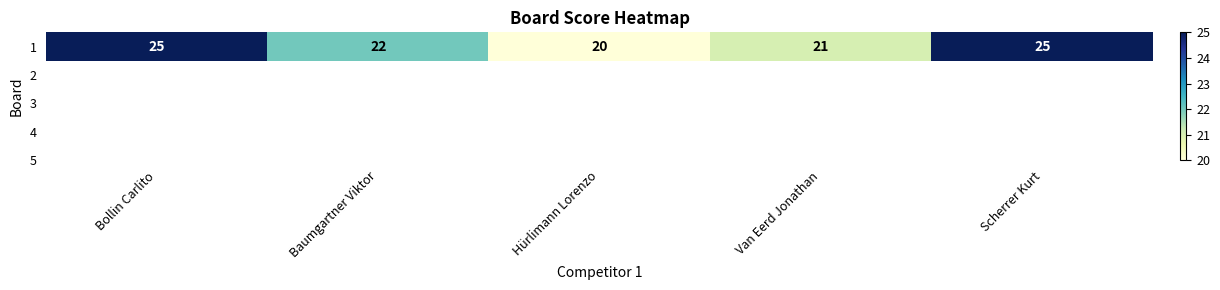

List the labels in order of value, smallest first.

Hürlimann Lorenzo, Van Eerd Jonathan, Baumgartner Viktor, Bollin Carlito, Scherrer Kurt